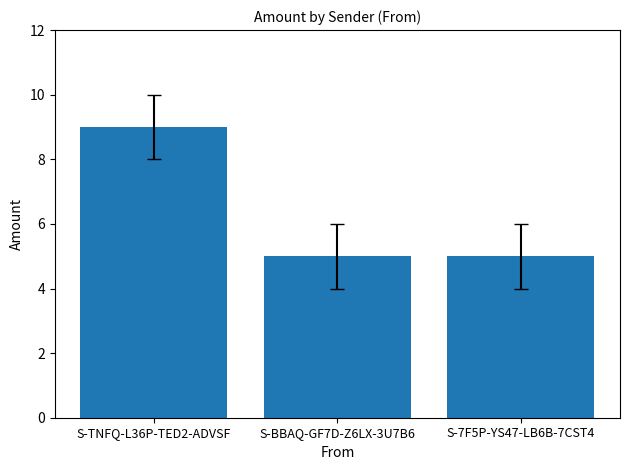

What is the ratio of the value at S-BBAQ-GF7D-Z6LX-3U7B6 to the value at S-TNFQ-L36P-TED2-ADVSF?

0.6